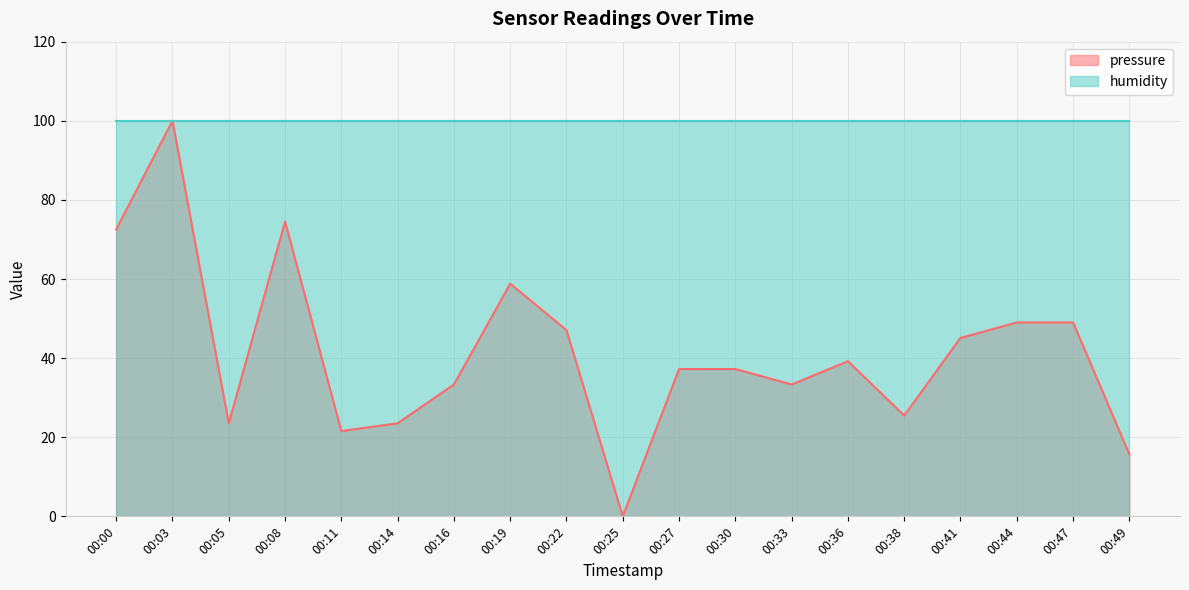

How many interior local peaks (higher than both neighbors) does the data have?

4